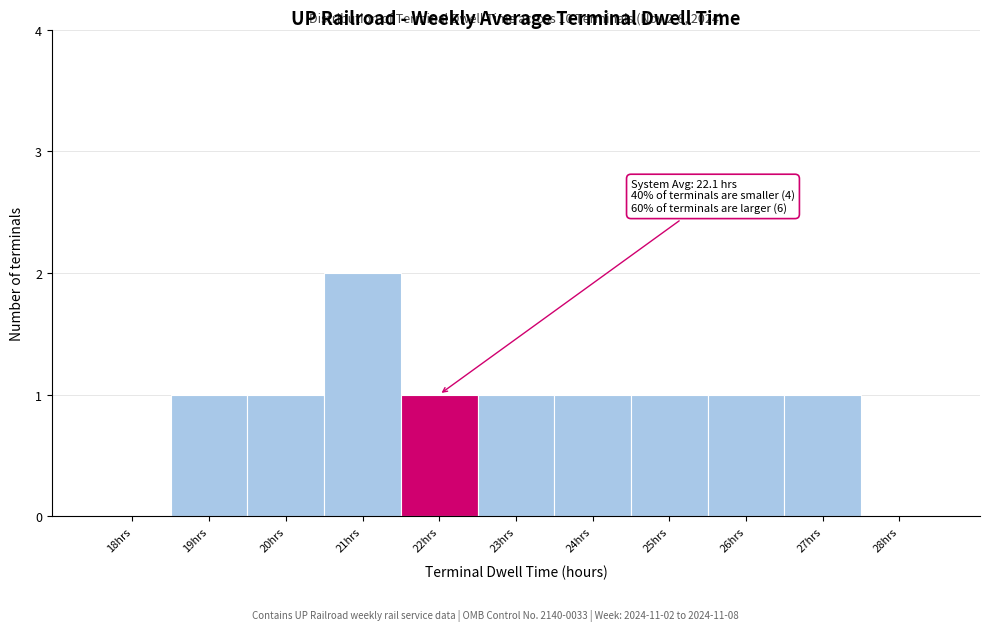

Reading right to left, what are all the values shown in this chart?

28hrs=0	27hrs=1	26hrs=1	25hrs=1	24hrs=1	23hrs=1	22hrs=1	21hrs=2	20hrs=1	19hrs=1	18hrs=0